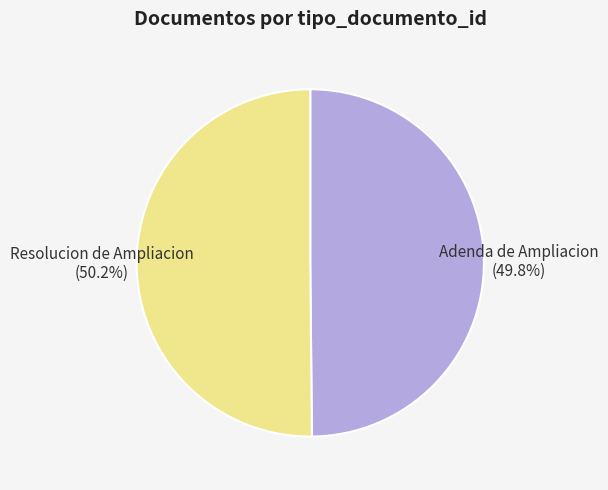

The Resolucion de Ampliacion slice represents 50% of the pie. True or false?

True